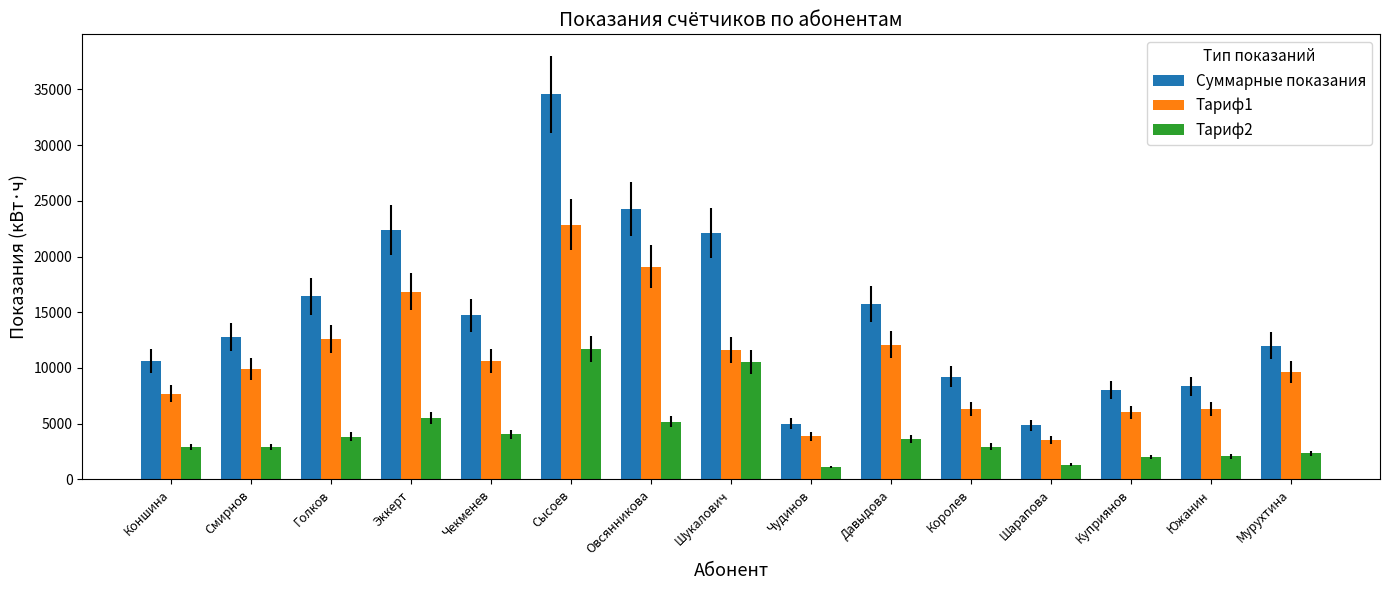

How many bars are there in total?

45